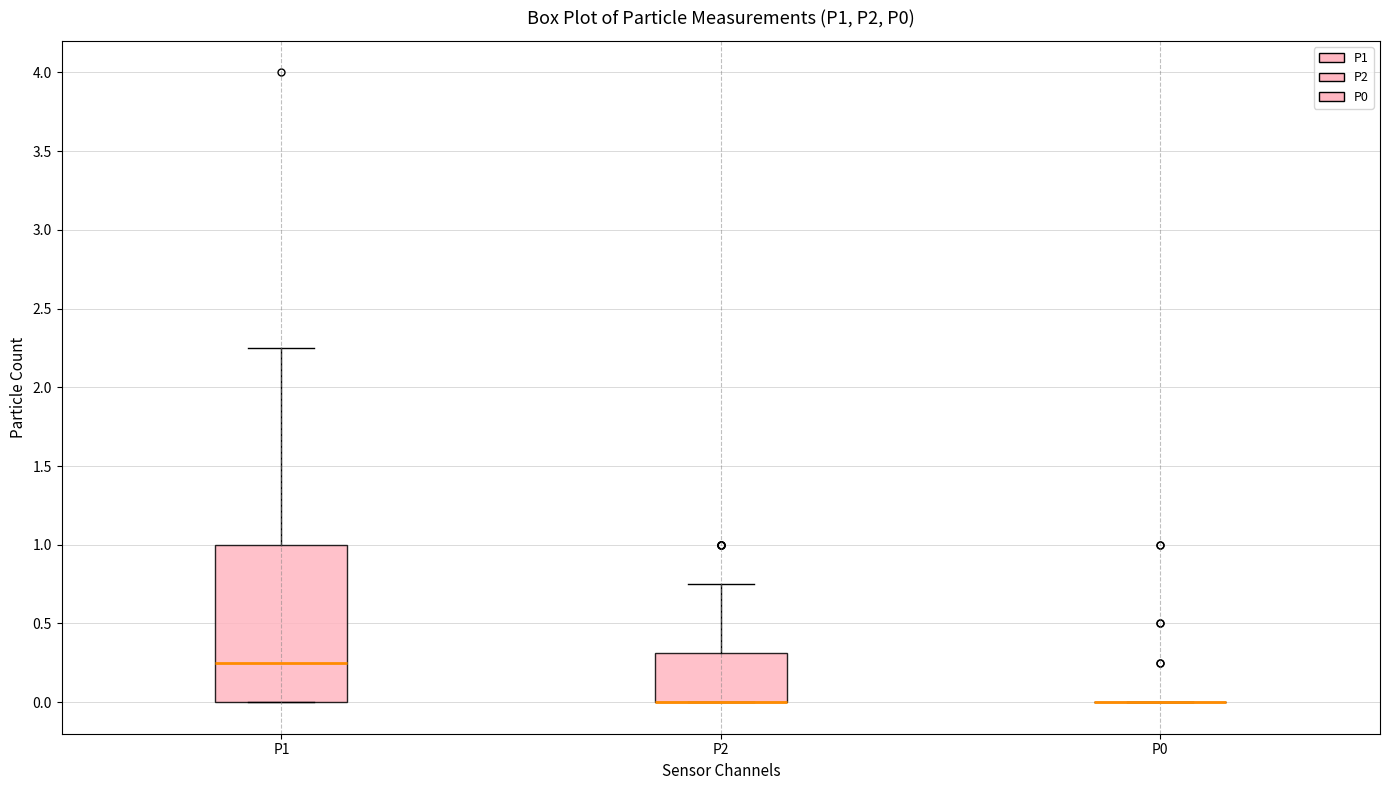

Reading left to right, transcribe this box plot: for each box, give where its median line is, the range the box spans, and where its two whiskers end, as read against the y-axis. The values are not printed on the chart, so give them approximately, as read against the axis.

P1: median 0.25, box 0.00 to 1.00, whiskers 0.00 to 2.25
P2: median 0.00 (drawn on the box's lower edge), box 0.00 to 0.30, whiskers 0.00 to 0.75
P0: box collapsed to a line at 0.00, whiskers 0.00 to 0.00